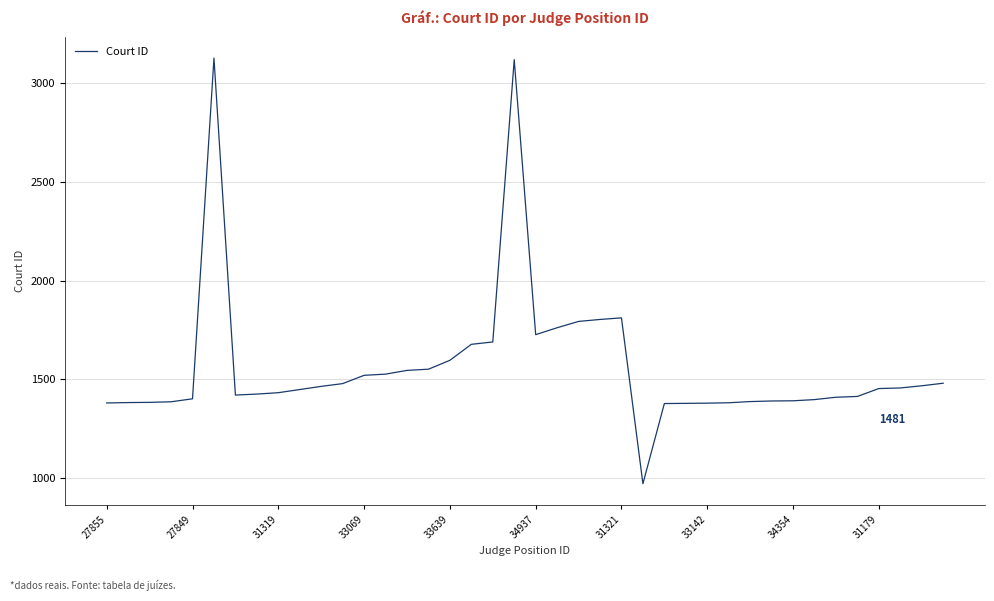

What is the minimum value shown in the chart?

972